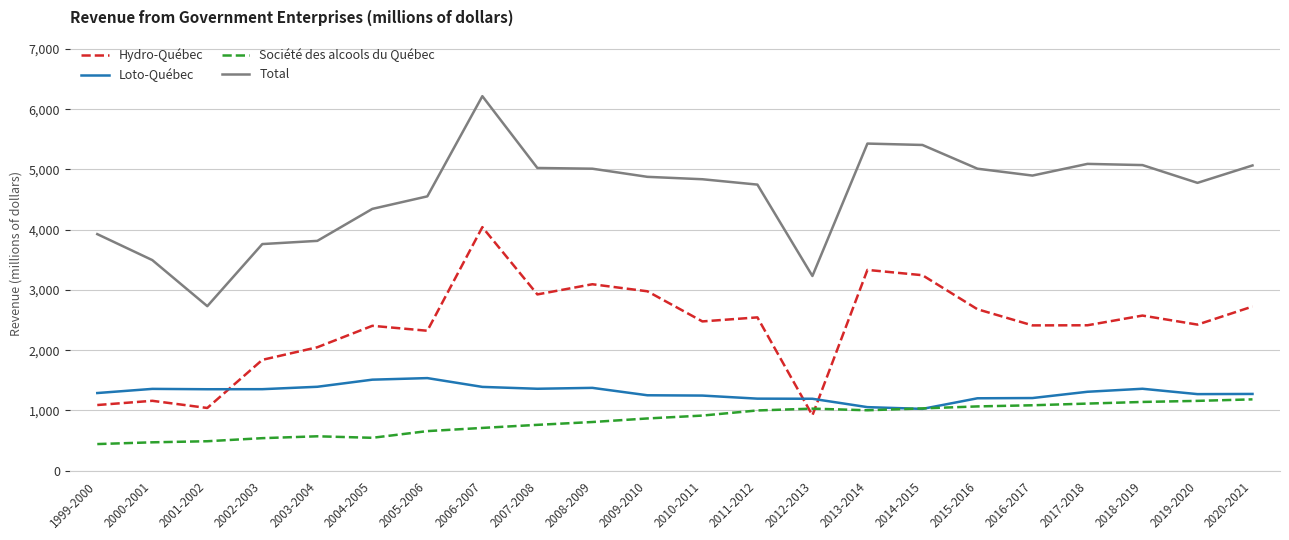

What is the lowest value of the Total series?

2731